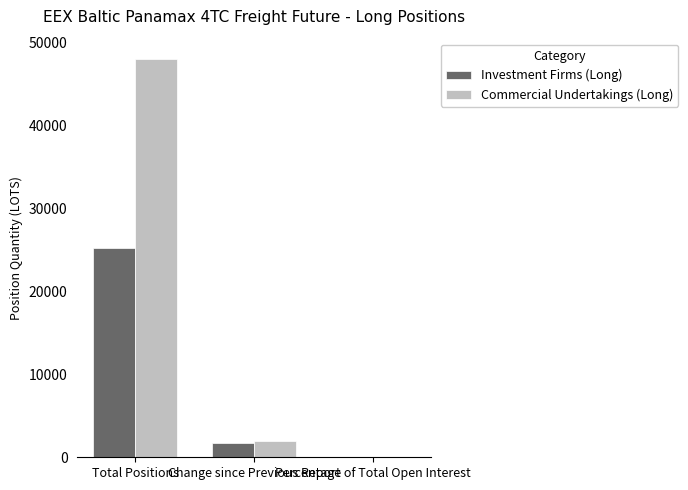

What is the greatest value displayed?

48070.6